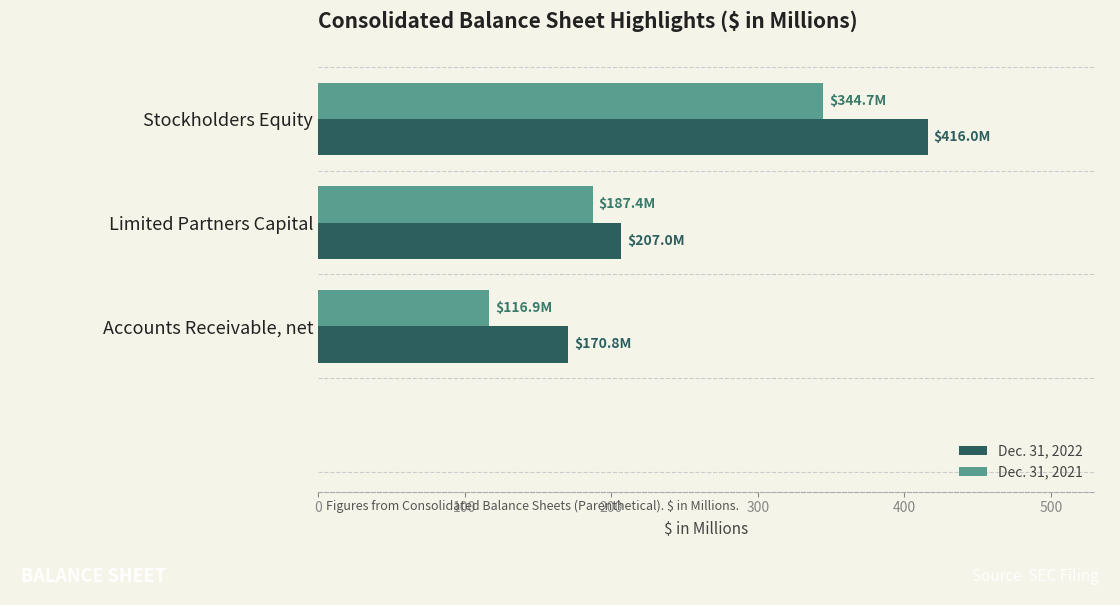

What are all the series names shown in the legend?

Dec. 31, 2022, Dec. 31, 2021